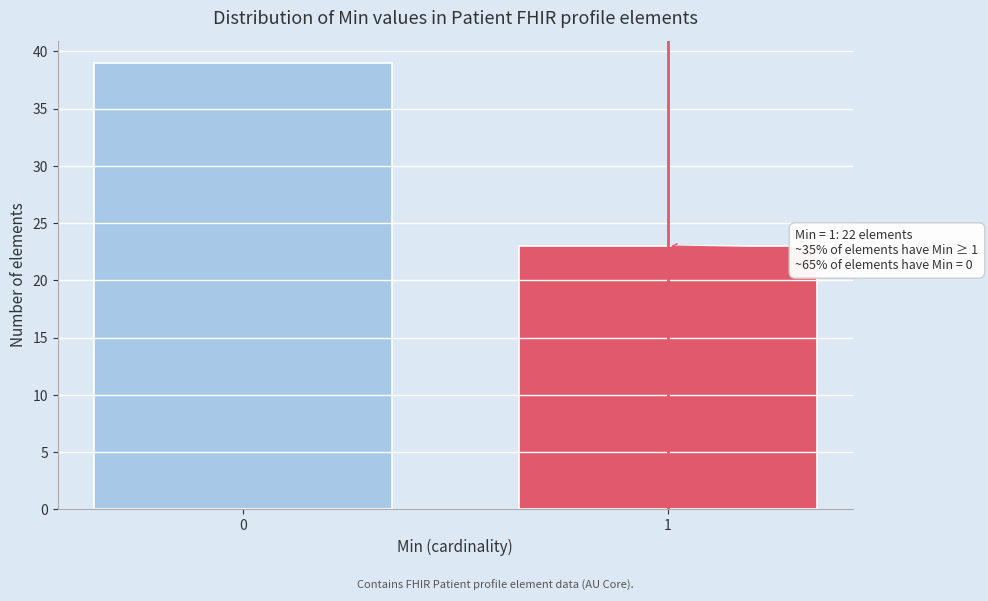

Reading left to right, list all the values displayed in this chart.

39	23